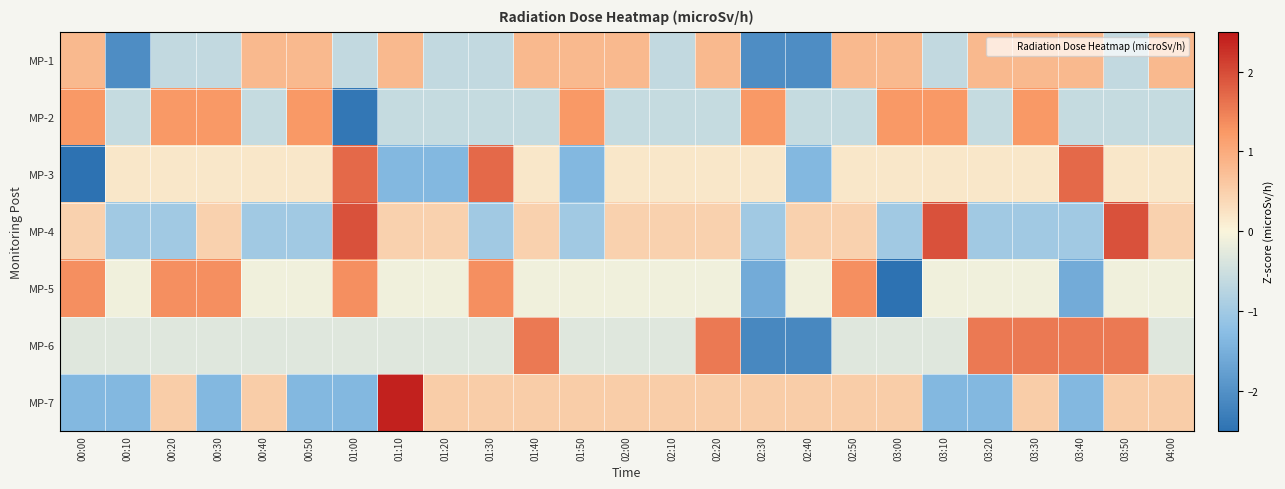

What is the spread (max minus min) of values at 02:50?

1.9